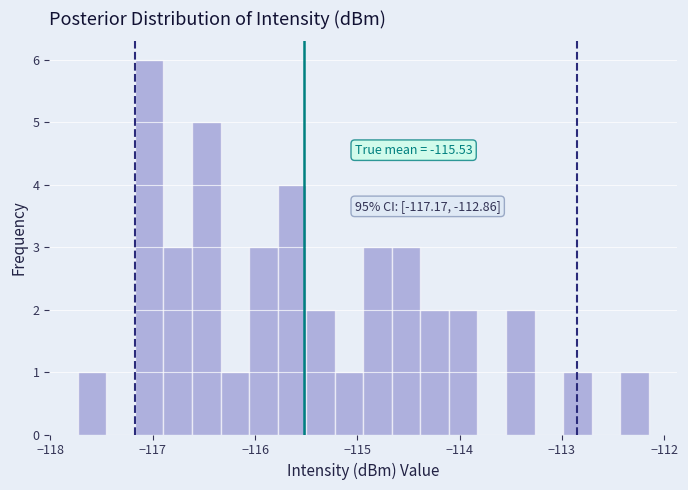

Around what value on the x-axis is the tallest bar? Give the approximate position of its centre, as read against the axis.

-117.0